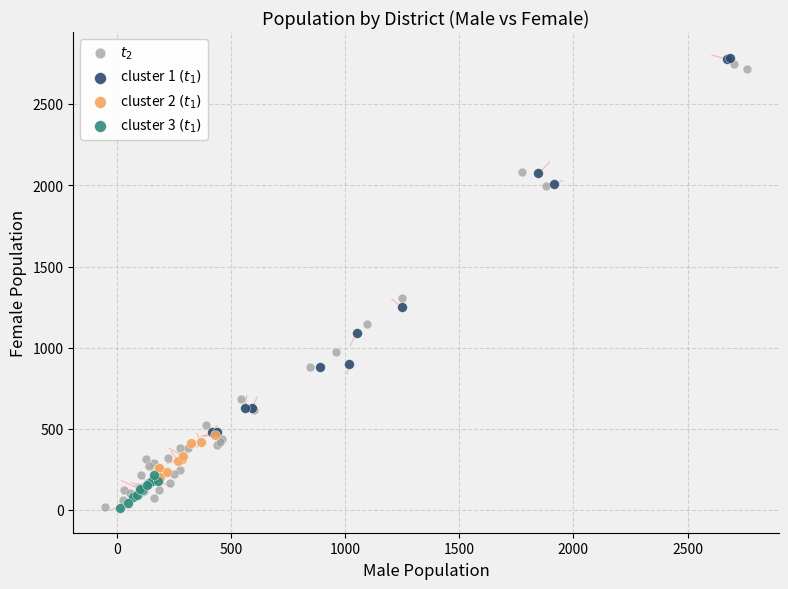

Which series contains the highest Y value?

cluster 1 $(t_1)$